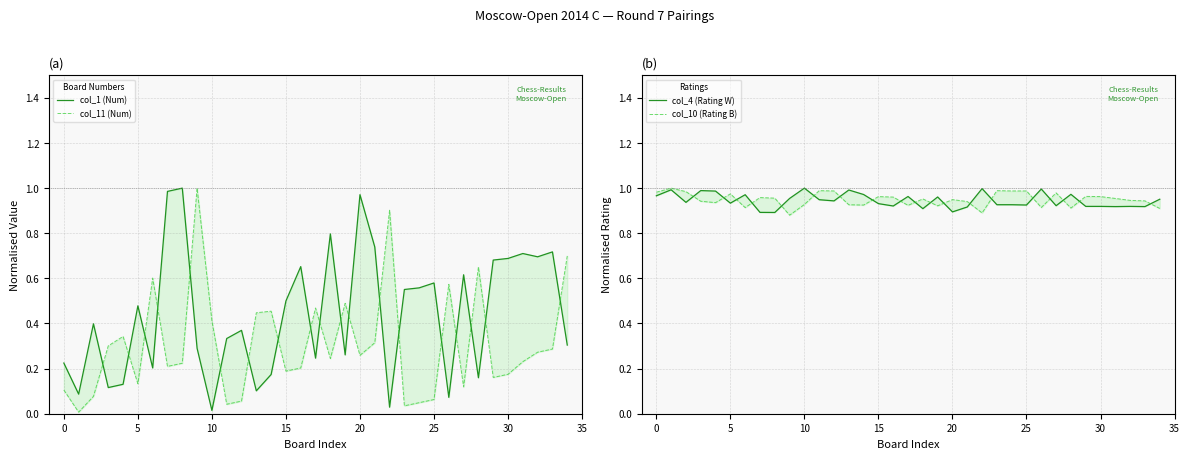

What is the sum of the col_1 (Num) values at 15 and 10?

0.5